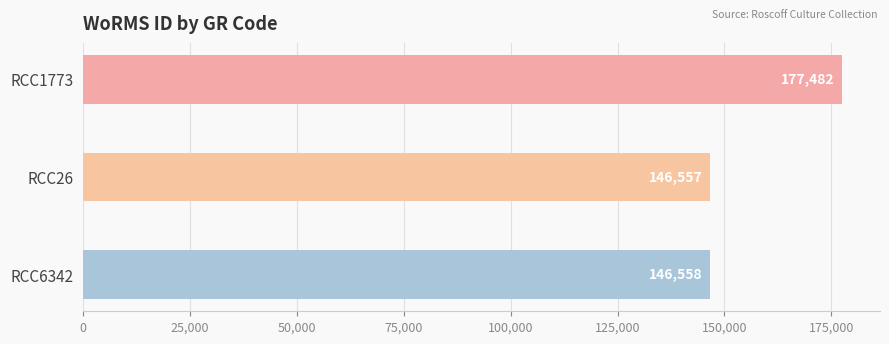

Are the bars grouped side by side (vs. stacked)?

No